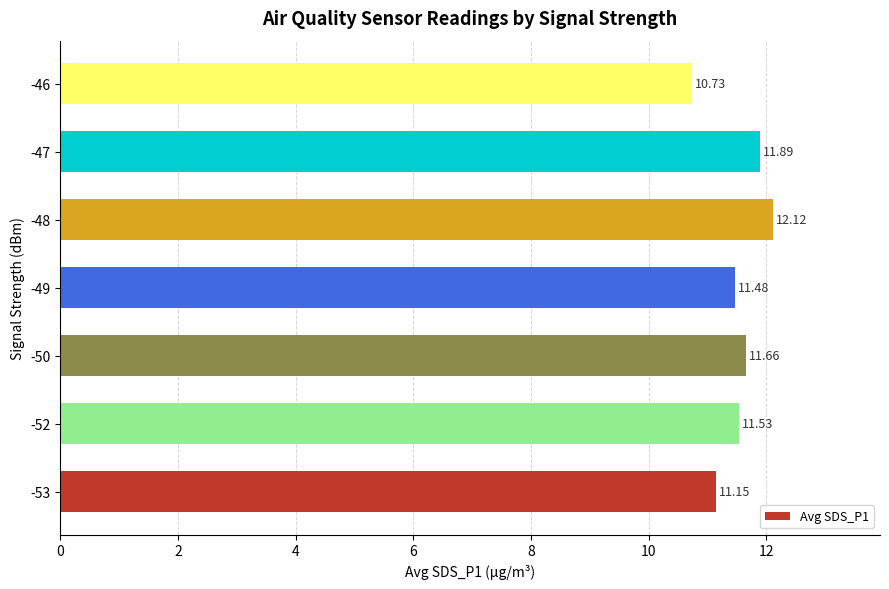

What is the ratio of the value at -46 to the value at -47?

0.9